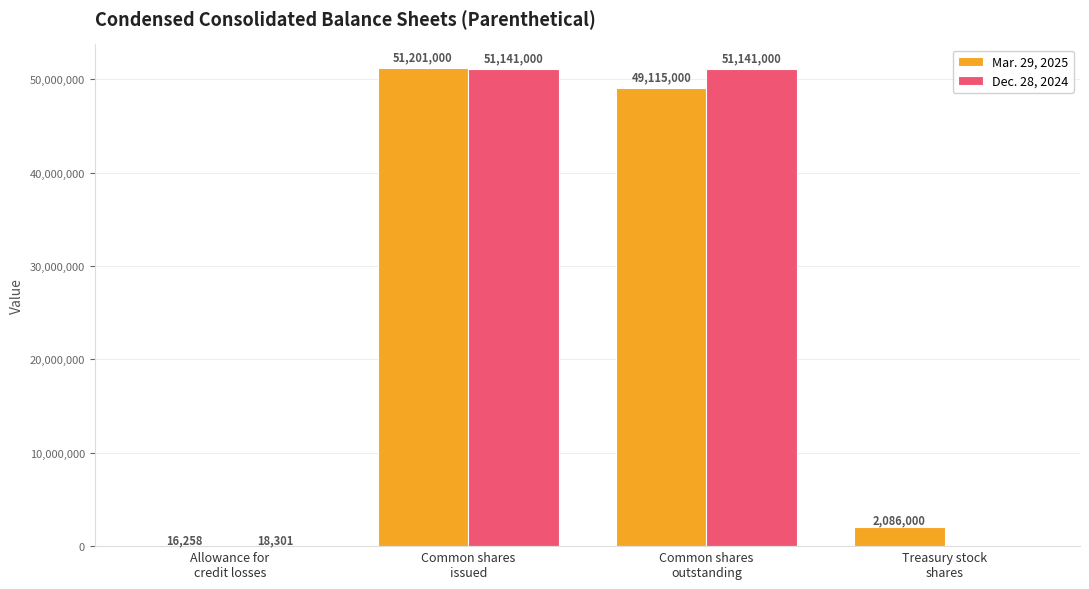

Does the chart contain stacked bars?

No